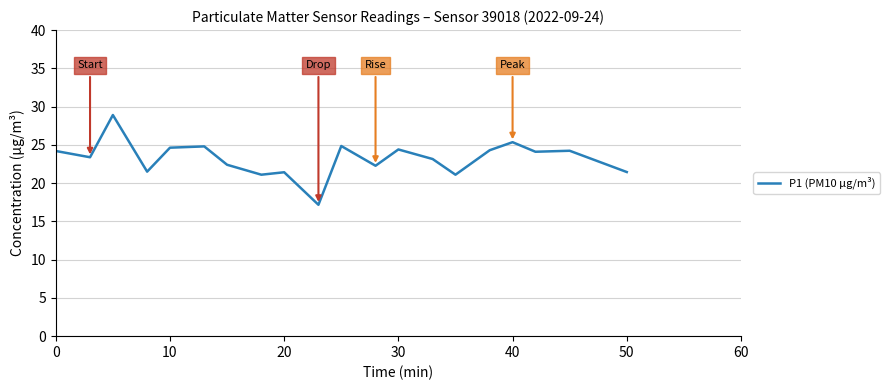

What is the maximum value shown in the chart?

28.9